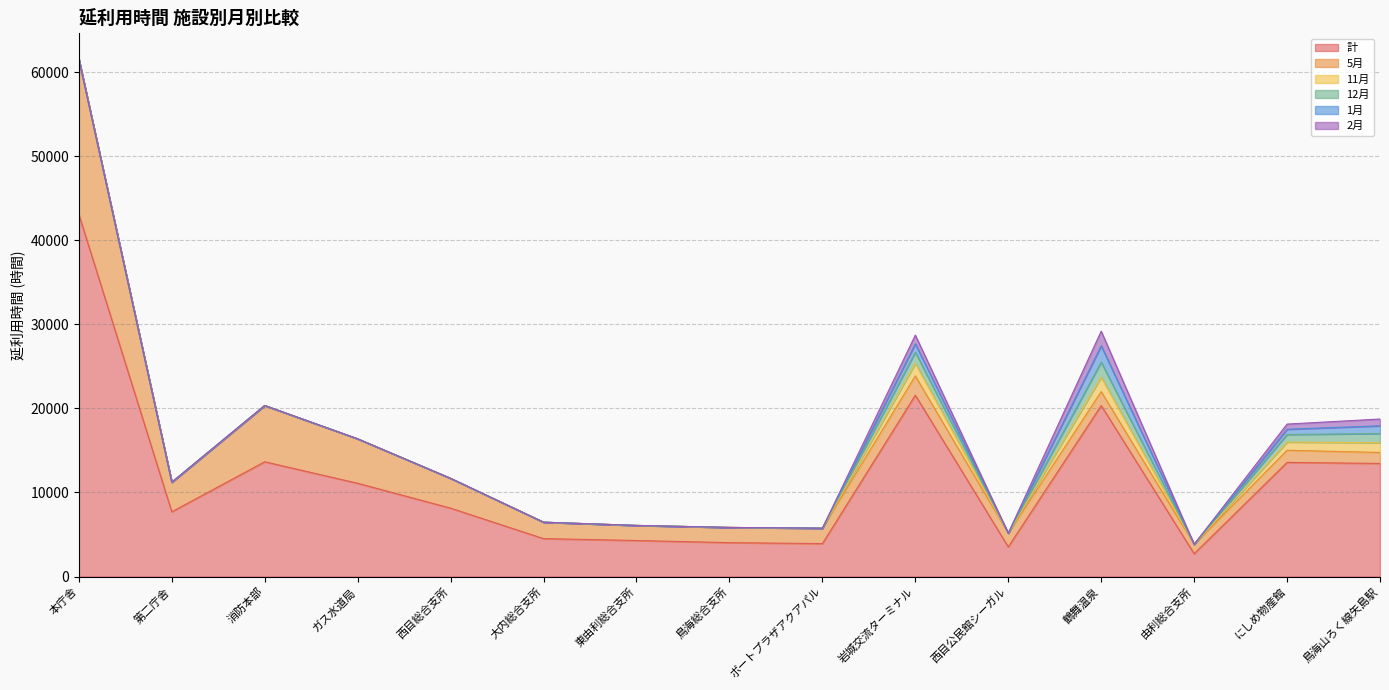

Which series has the largest total across all categories?

計